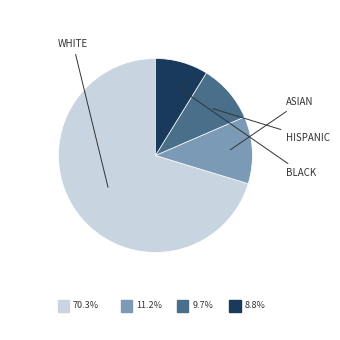

Count the number of slices in the pie.

4